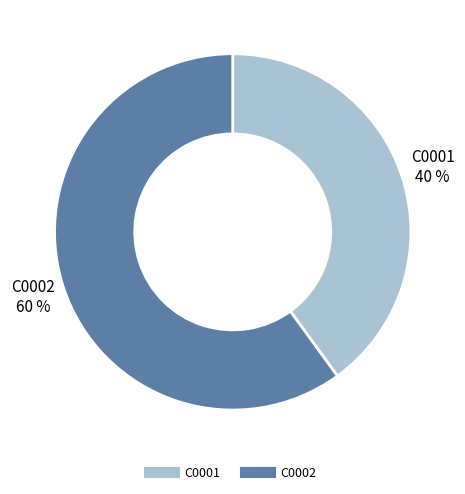

Is C0002 the majority of the pie?

Yes